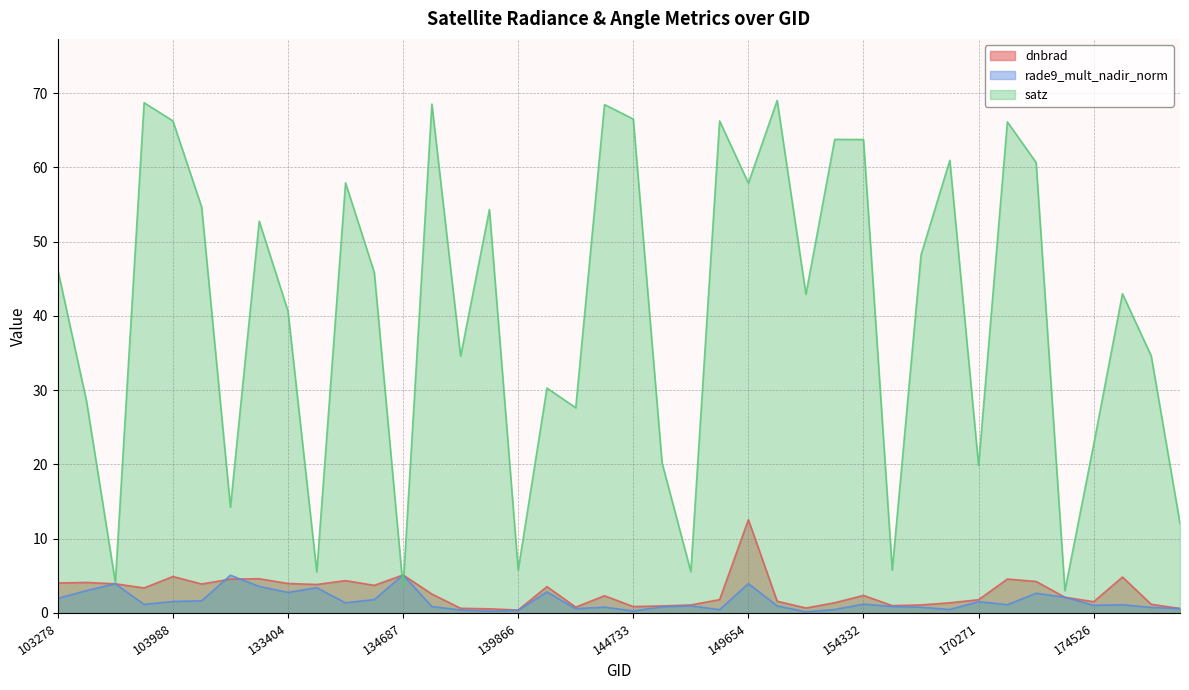

Does the chart have visible grid lines?

Yes